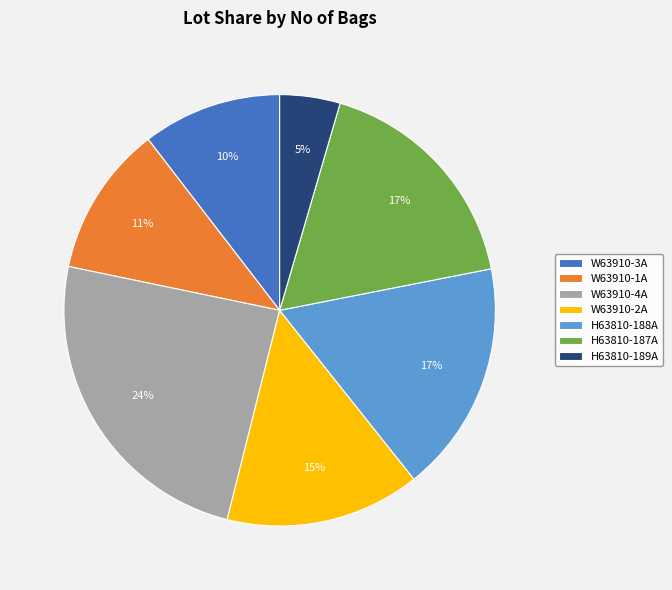

What is the smallest slice in the pie chart?

H63810-189A